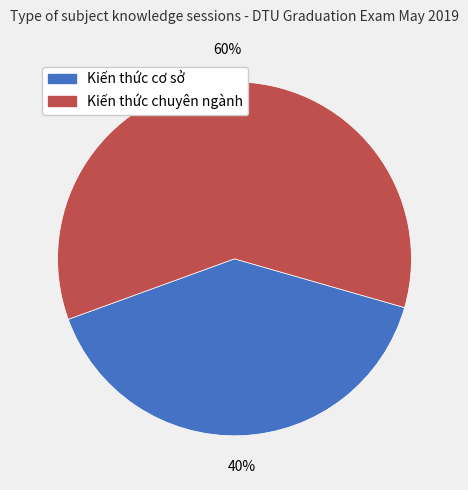

Is it true that Kiến thức chuyên ngành is 60% of the pie?

True